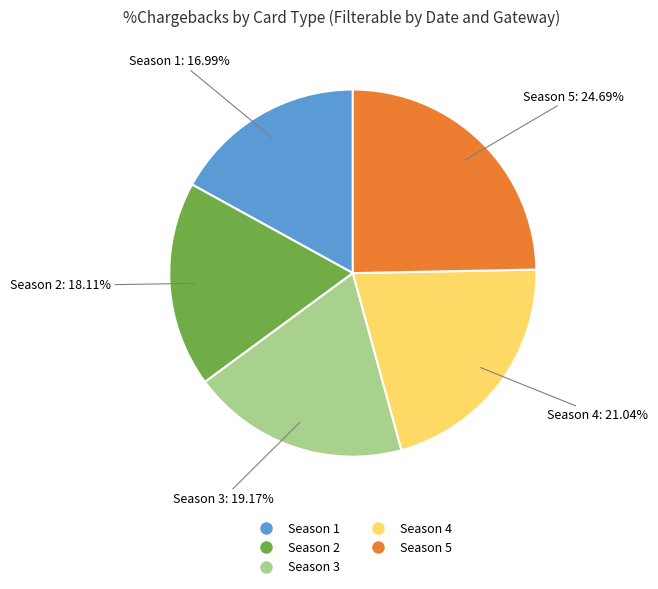

Is it true that Season 4 is 21% of the pie?

True